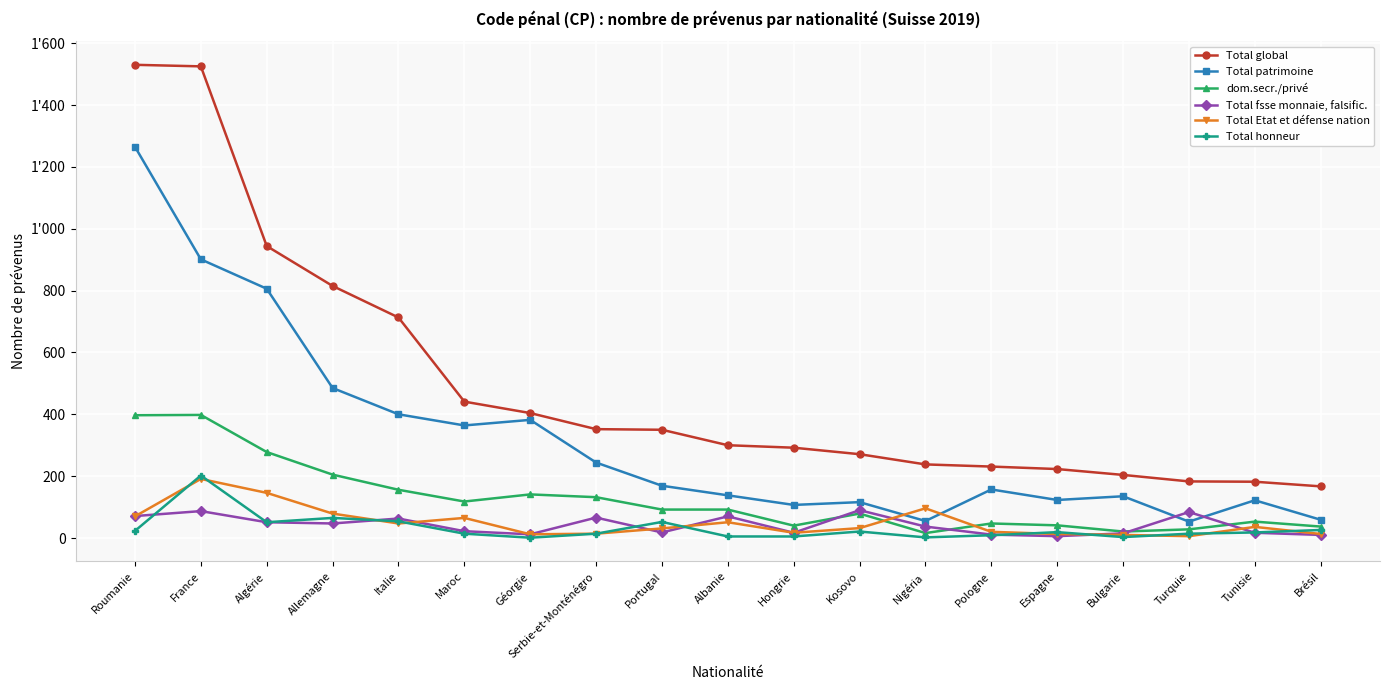

Which has a higher value, France or Hongrie?

France